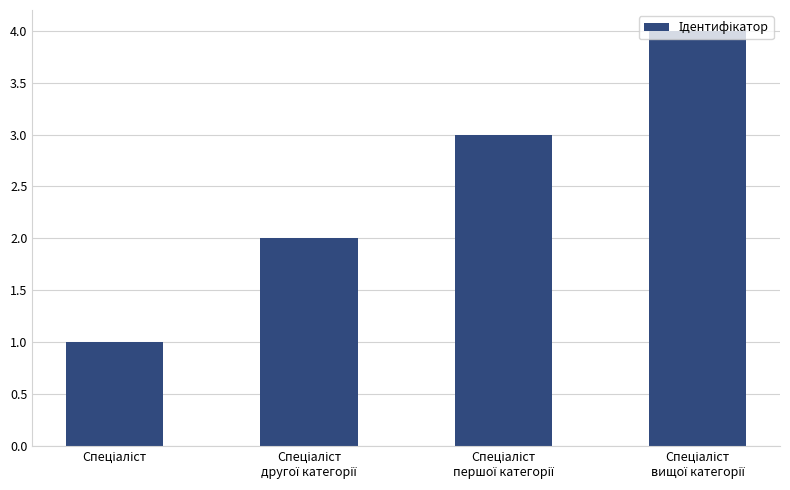

Reading left to right, what are all the values shown in this chart?

1	2	3	4